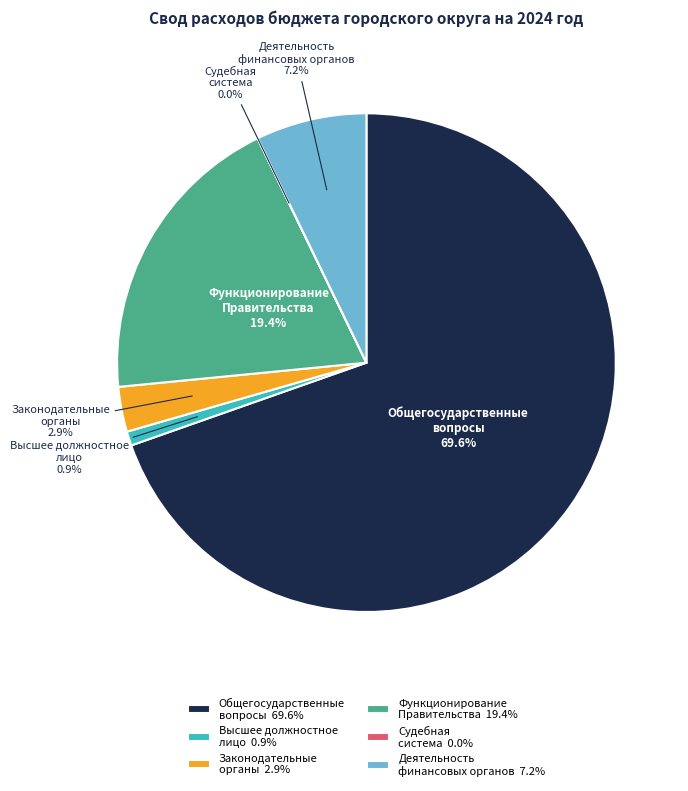

Approximately how many times larger is the value at Деятельность финансовых органов compared to Функционирование Правительства?

0.4